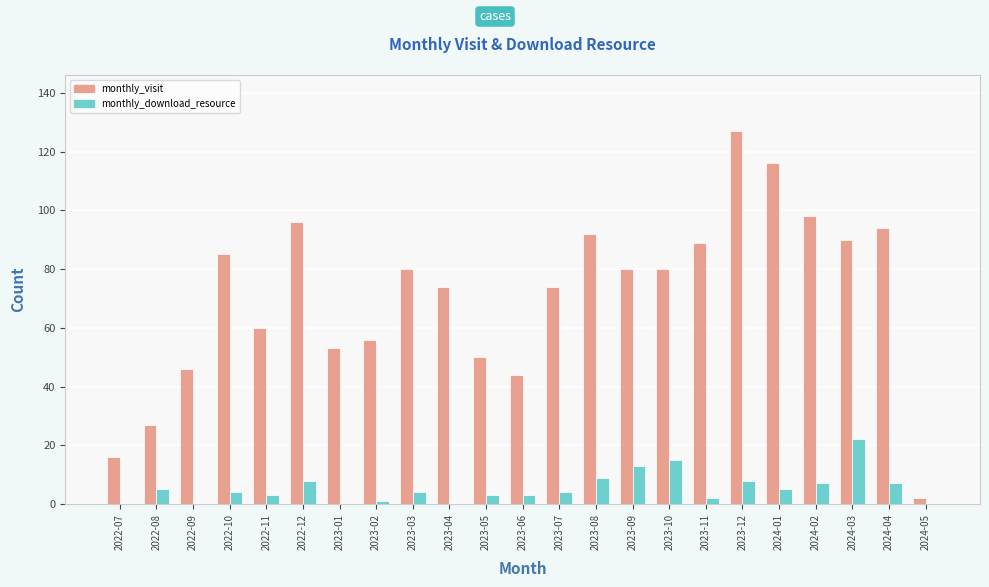

Which series has the largest total across all categories?

monthly_visit